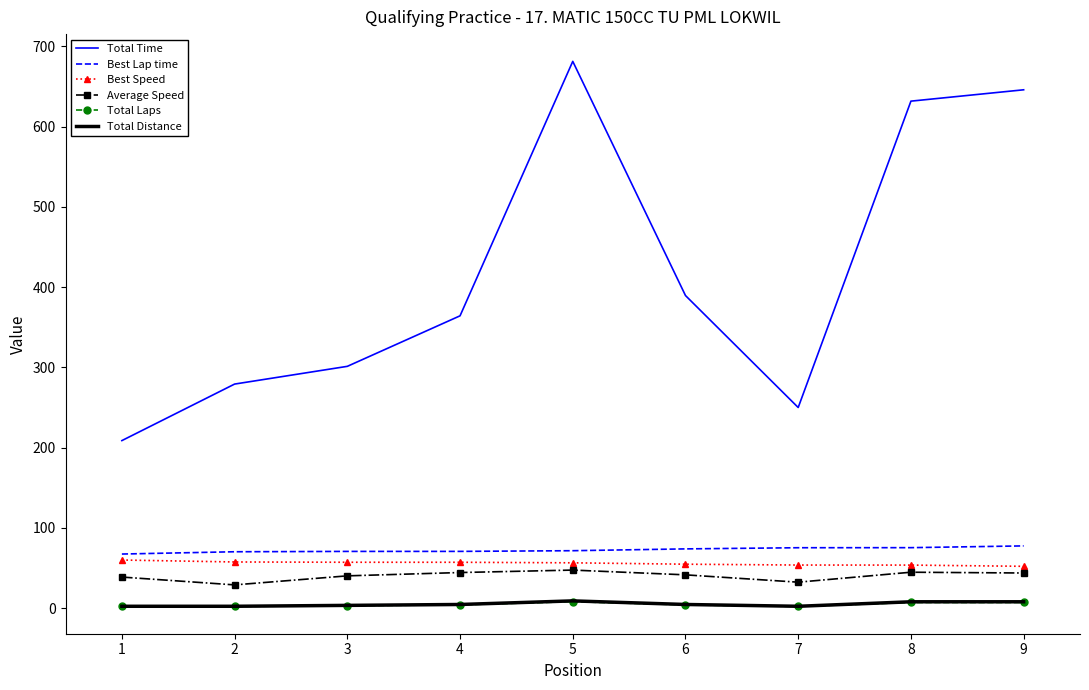

At how many categories does at least one series exceed 9?

9